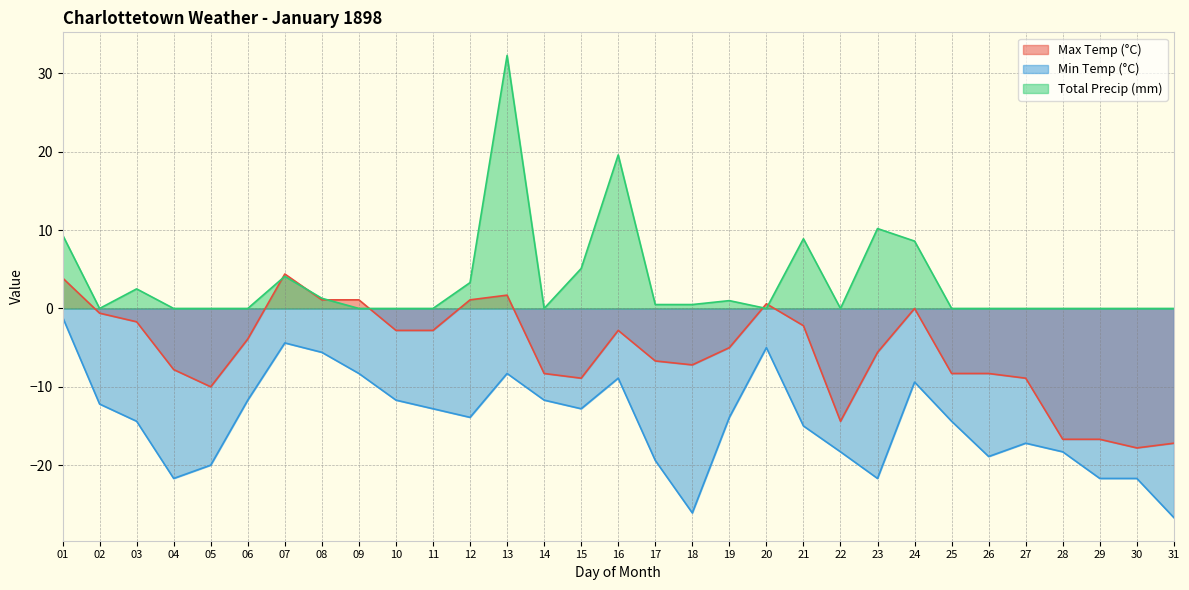

What value does the Total Precip (mm) series have at 23?

10.2